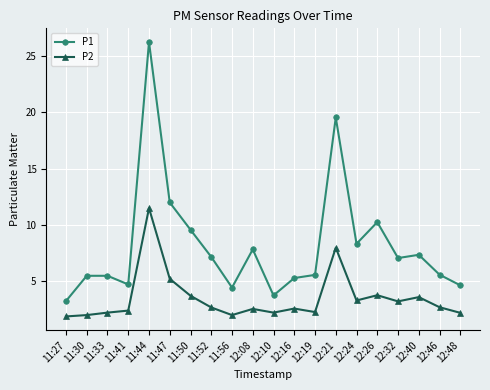

At which category is the sum across all series the highest?

11:44